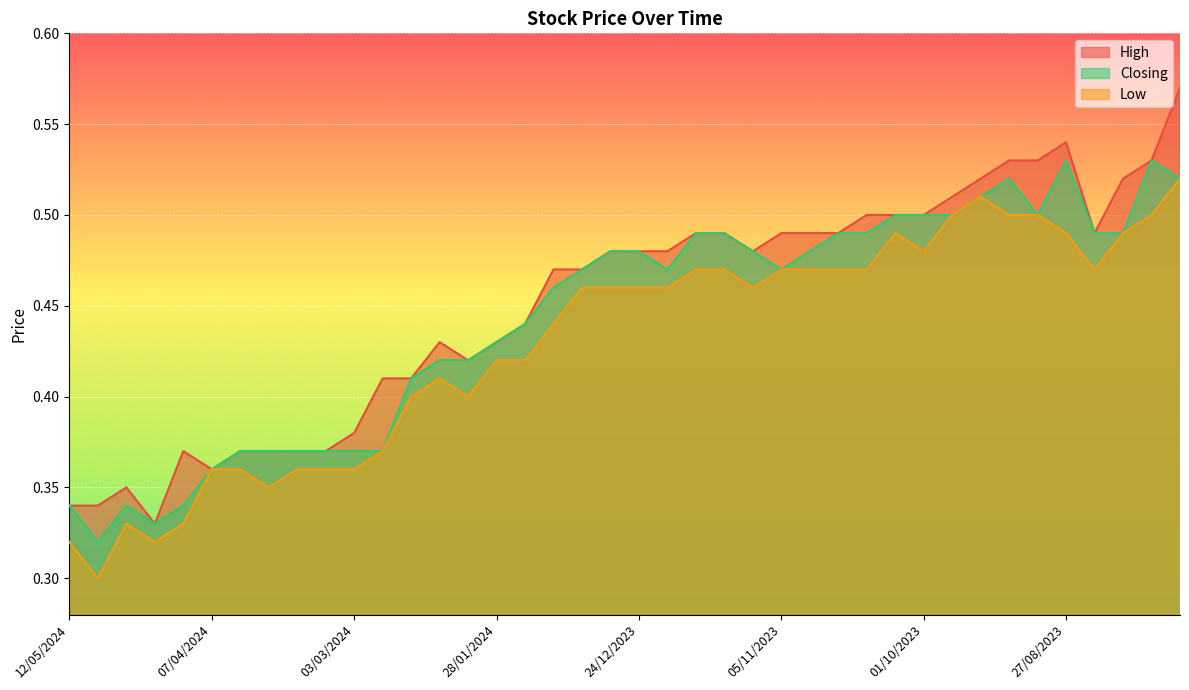

What is the label of the 14th point from the right?

29/10/2023